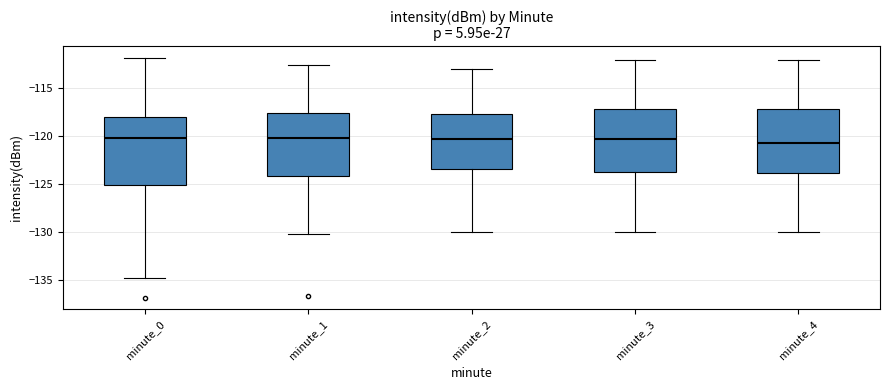

Reading left to right, read every box against the y-axis: the position of its median line, the range the box covers, and the ends of its whiskers. The values are not printed on the chart, so give them approximately, as read against the axis.

minute_0: median -120.0, box -125.0 to -118.0, whiskers -135.0 to -112.0
minute_1: median -120.0, box -124.0 to -117.5, whiskers -130.0 to -112.5
minute_2: median -120.0, box -123.5 to -117.5, whiskers -130.0 to -113.0
minute_3: median -120.0, box -123.5 to -117.0, whiskers -130.0 to -112.0
minute_4: median -120.5, box -124.0 to -117.0, whiskers -130.0 to -112.0